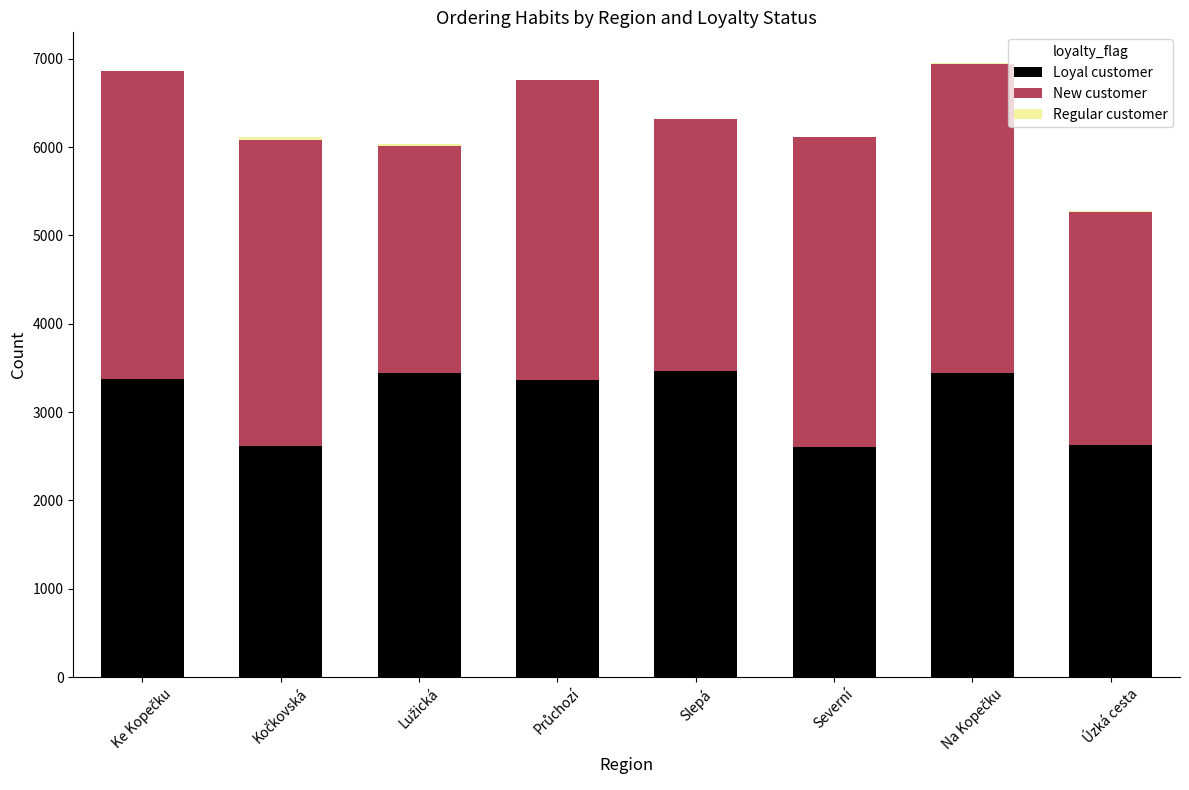

Count the number of categories in the chart.

8